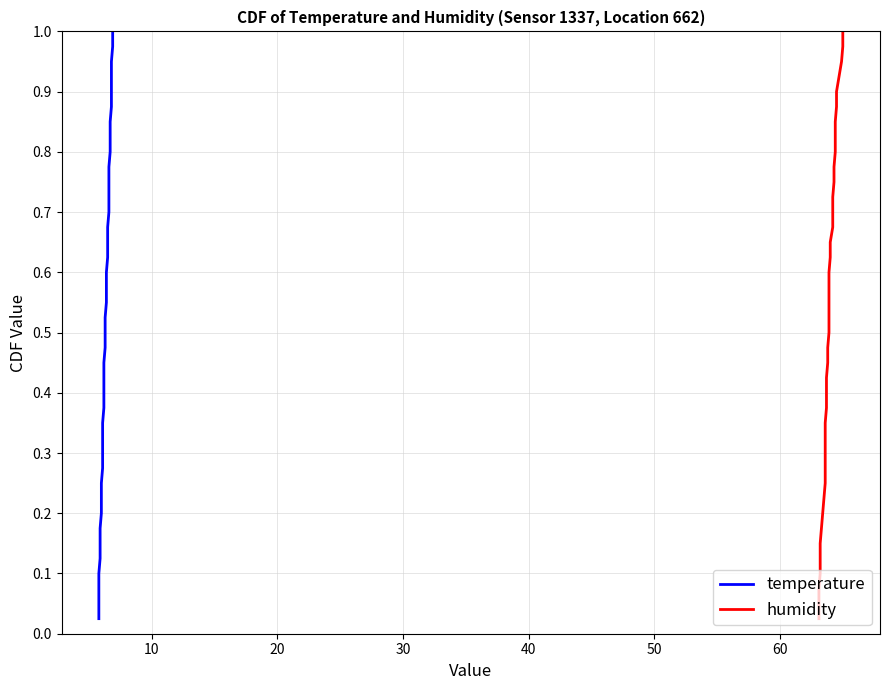

What is the difference between the temperature values at 23 and 35?

0.3